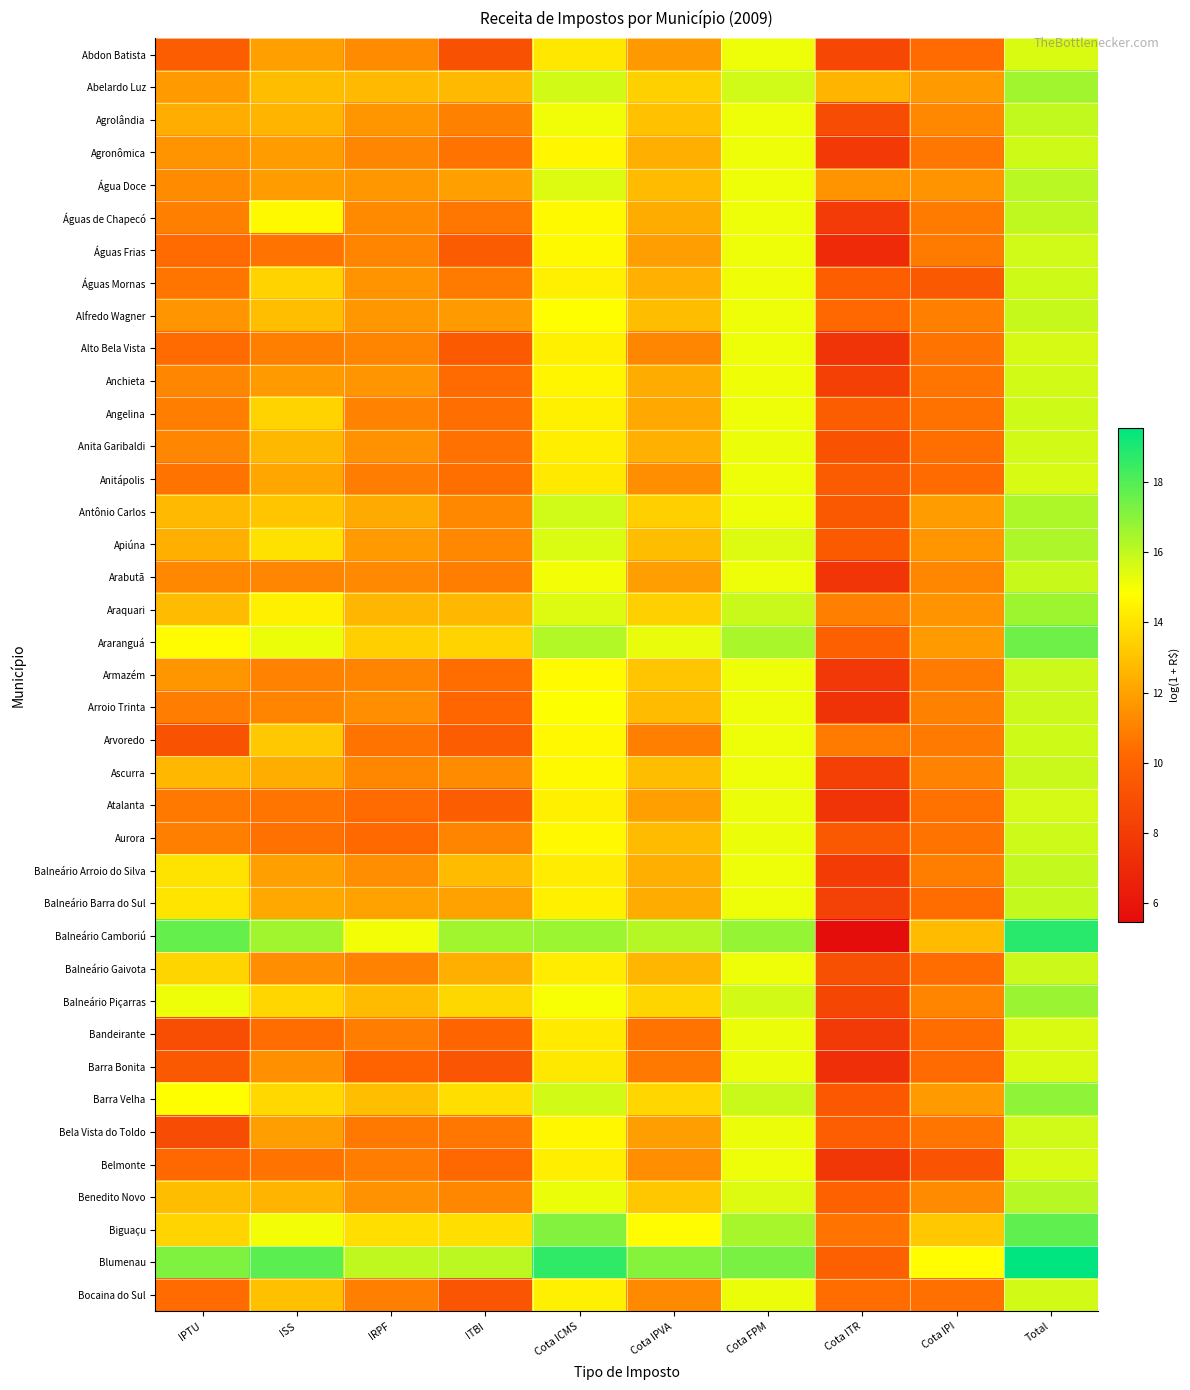

What is the greatest value displayed?

19.5